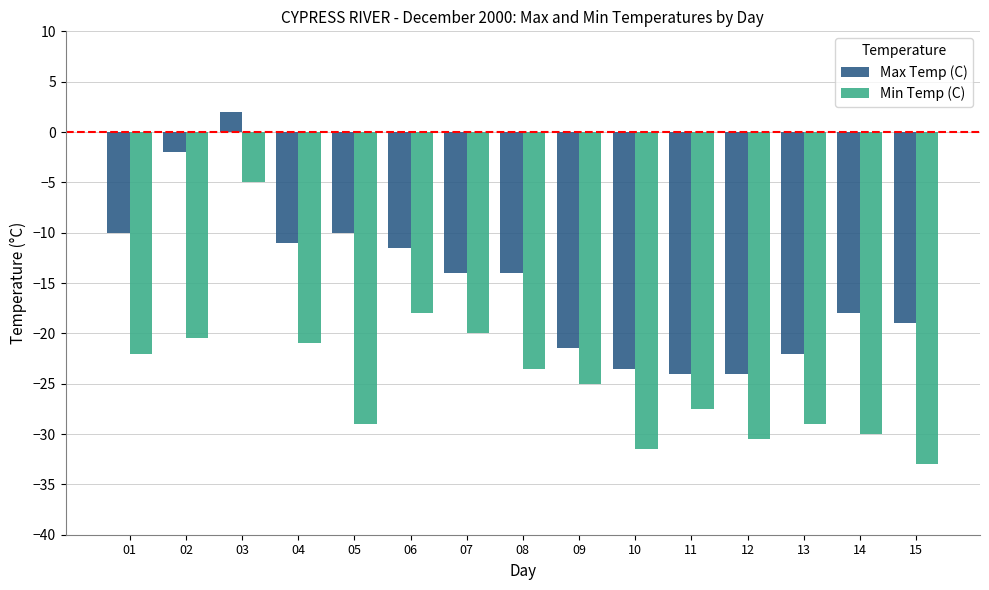

How many values in Max Temp (C) are below zero?

14